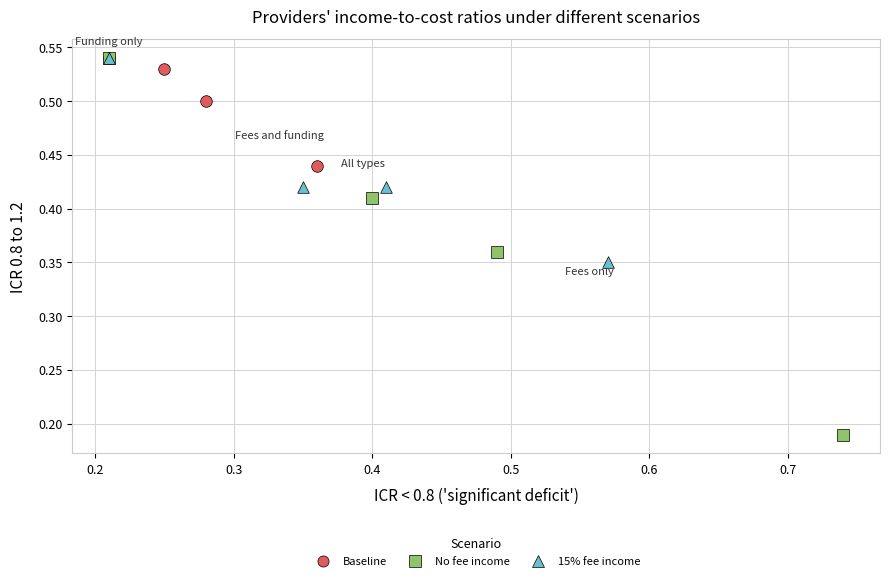

What are all the series names shown in the legend?

Baseline, No fee income, 15% fee income